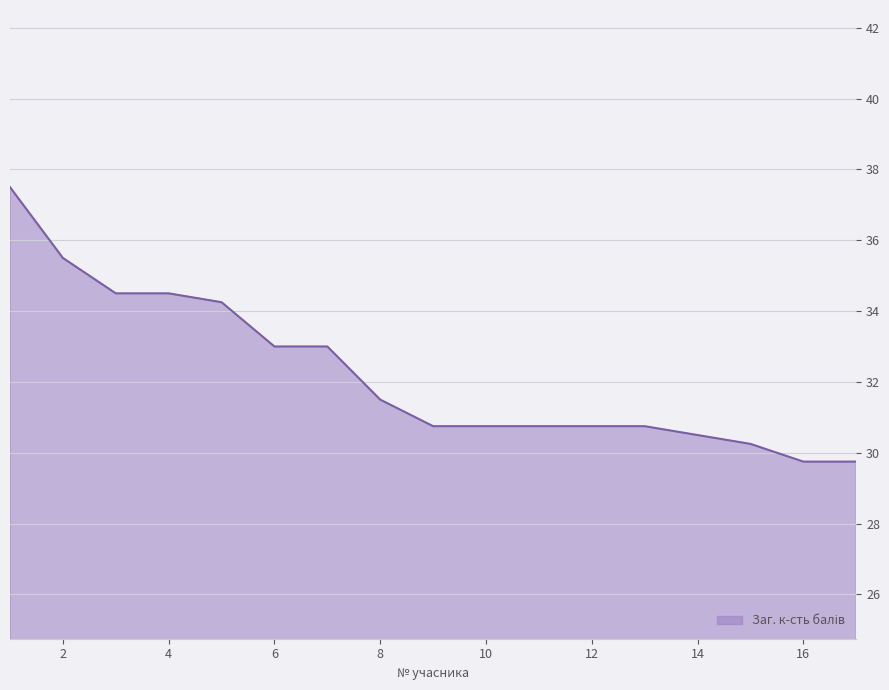

What is the minimum value shown in the chart?

29.8